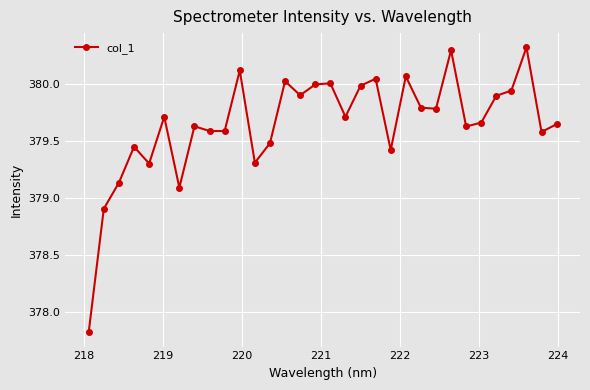

What is the value of the 24th point from the left?

379.8